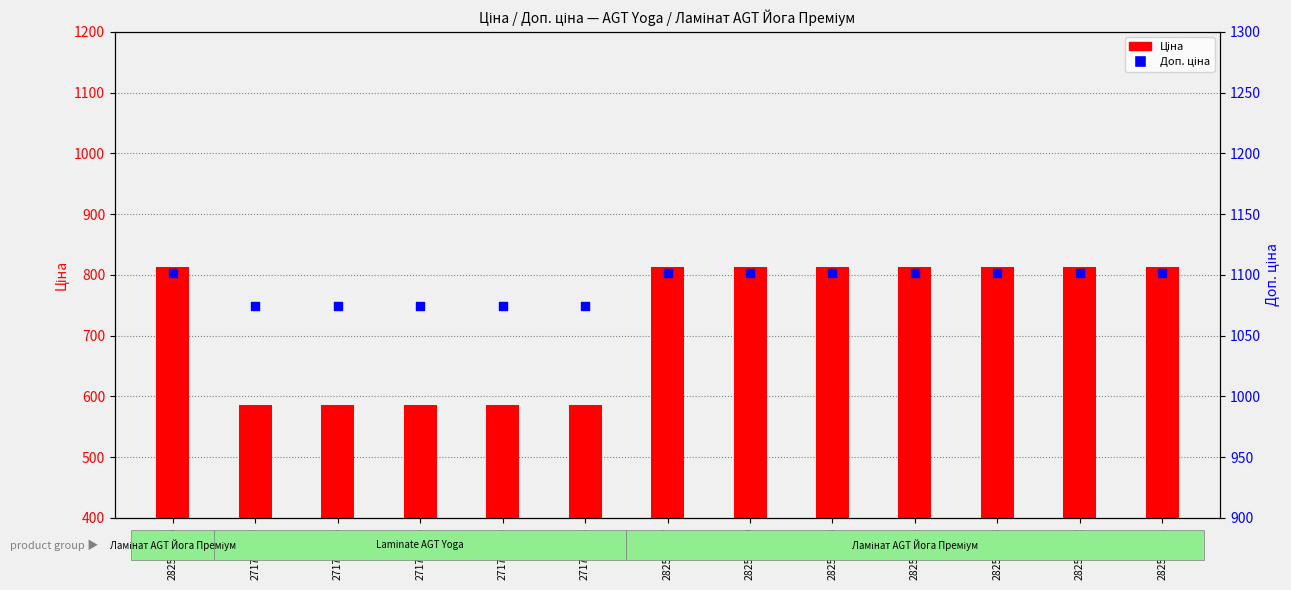

Which series has the widest spread of Y values?

Ціна